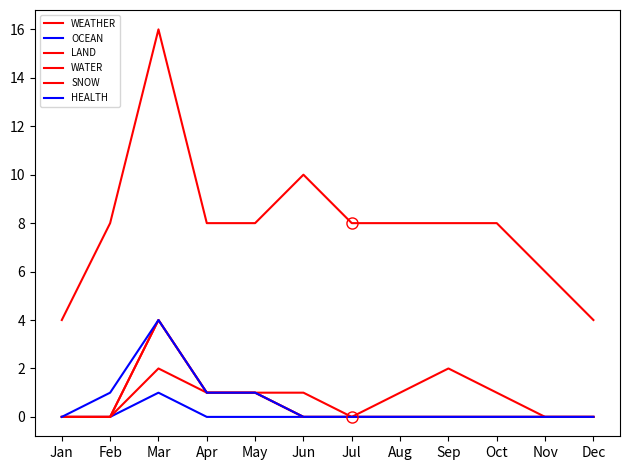

True or false: HEALTH and LAND intersect in this chart.

False